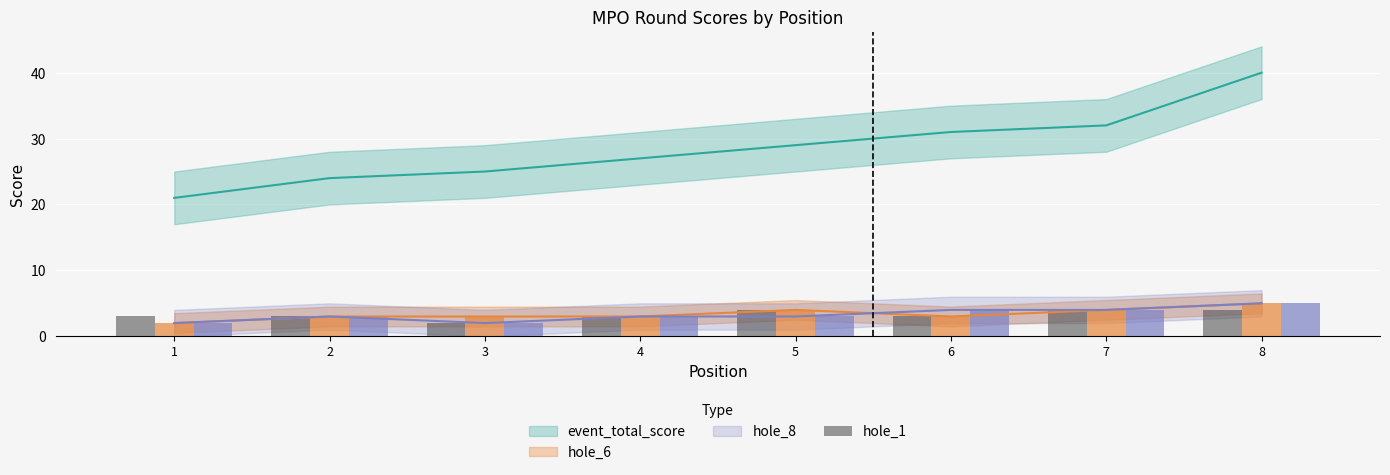

What is the value of the 2nd bar from the left?

3